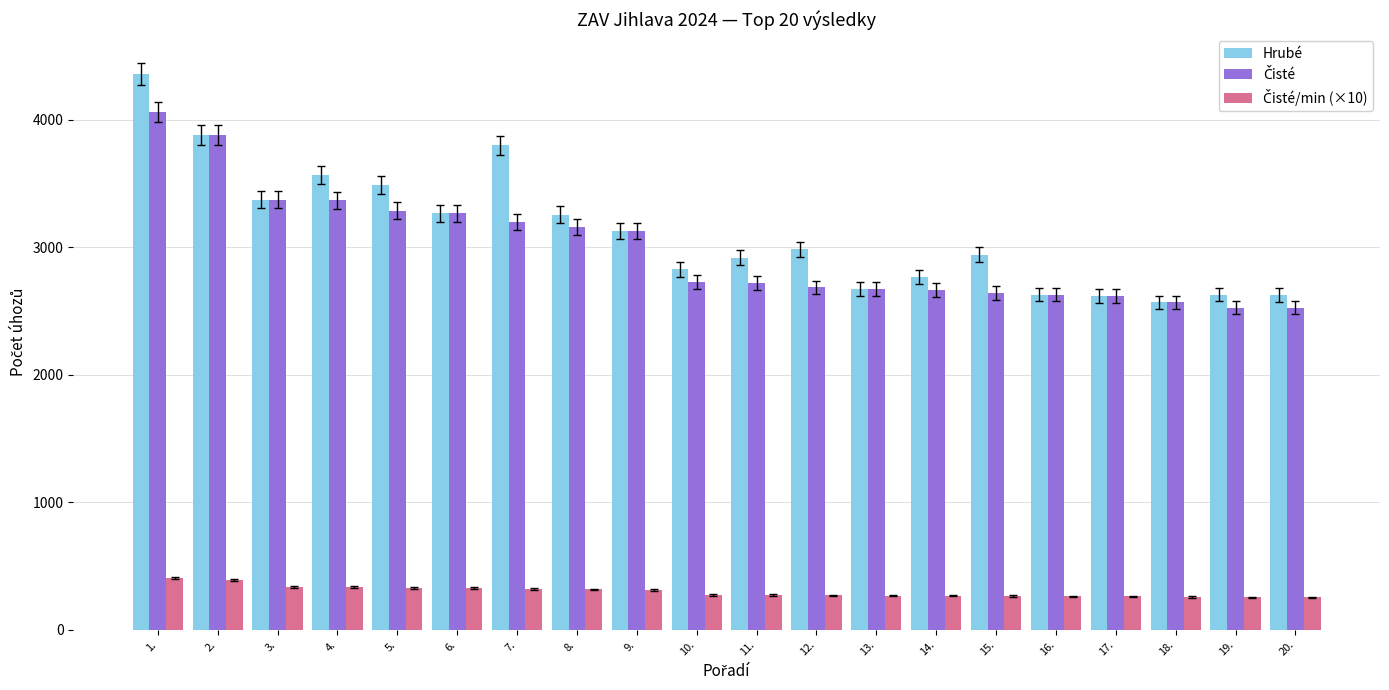

What is the greatest value displayed?

4359.0